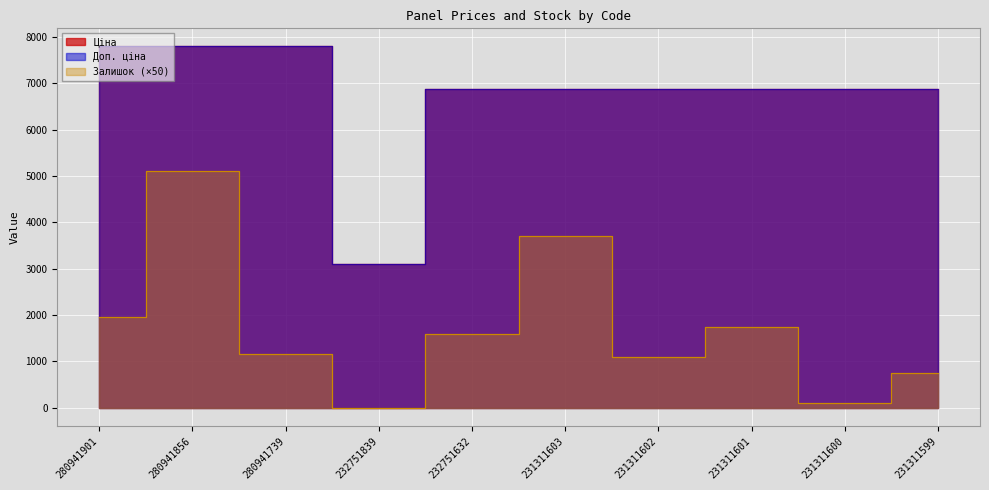

Reading left to right, transcribe all the data shown in this chart.

Ціна: 280941901=7792.9	280941856=7792.9	280941739=7792.9	232751839=3091.2	232751632=6869.4	231311603=6869.4	231311602=6869.4	231311601=6869.4	231311600=6869.4	231311599=6869.4
Доп. ціна: 280941901=7792.9	280941856=7792.9	280941739=7792.9	232751839=3091.0	232751632=6869.4	231311603=6869.4	231311602=6869.4	231311601=6869.4	231311600=6869.4	231311599=6869.4
Залишок: 280941901=1950.0	280941856=5100.0	280941739=1150.0	232751839=0.0	232751632=1600.0	231311603=3700.0	231311602=1100.0	231311601=1750.0	231311600=100.0	231311599=750.0